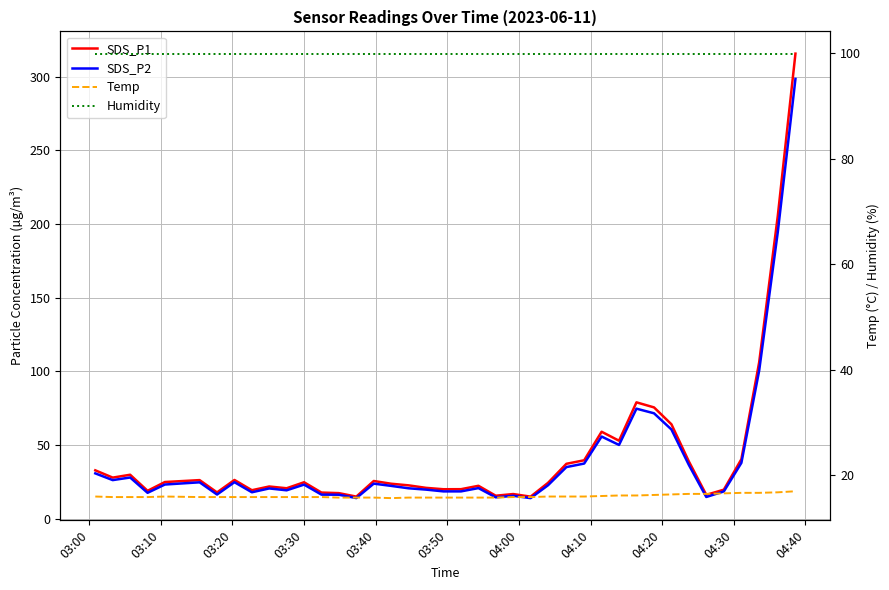

What is the value of the SDS_P1 point at the 32nd from the left?

75.5